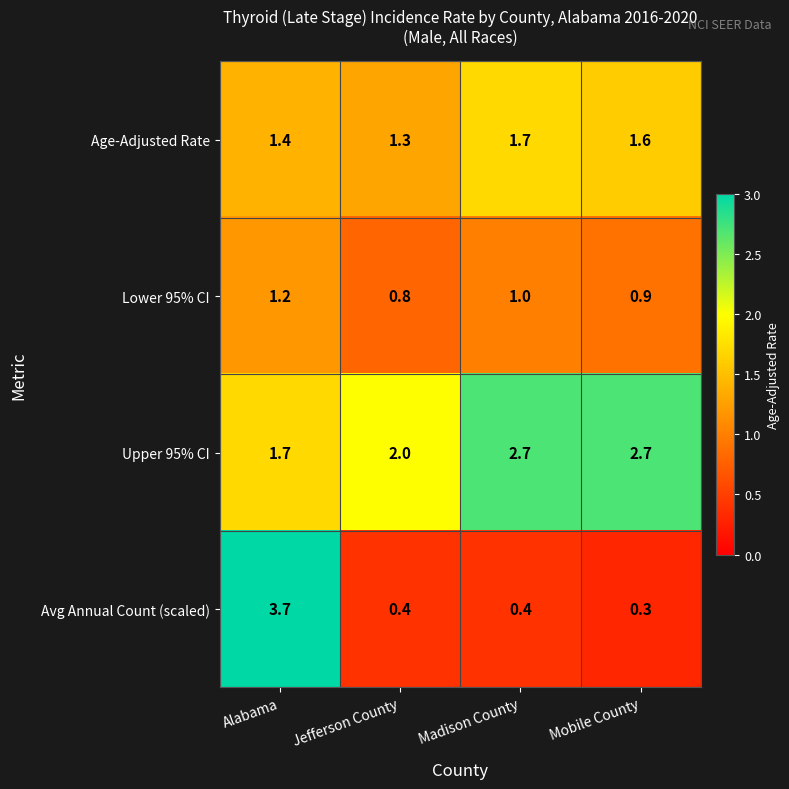

What is the minimum value shown in the chart?

0.3